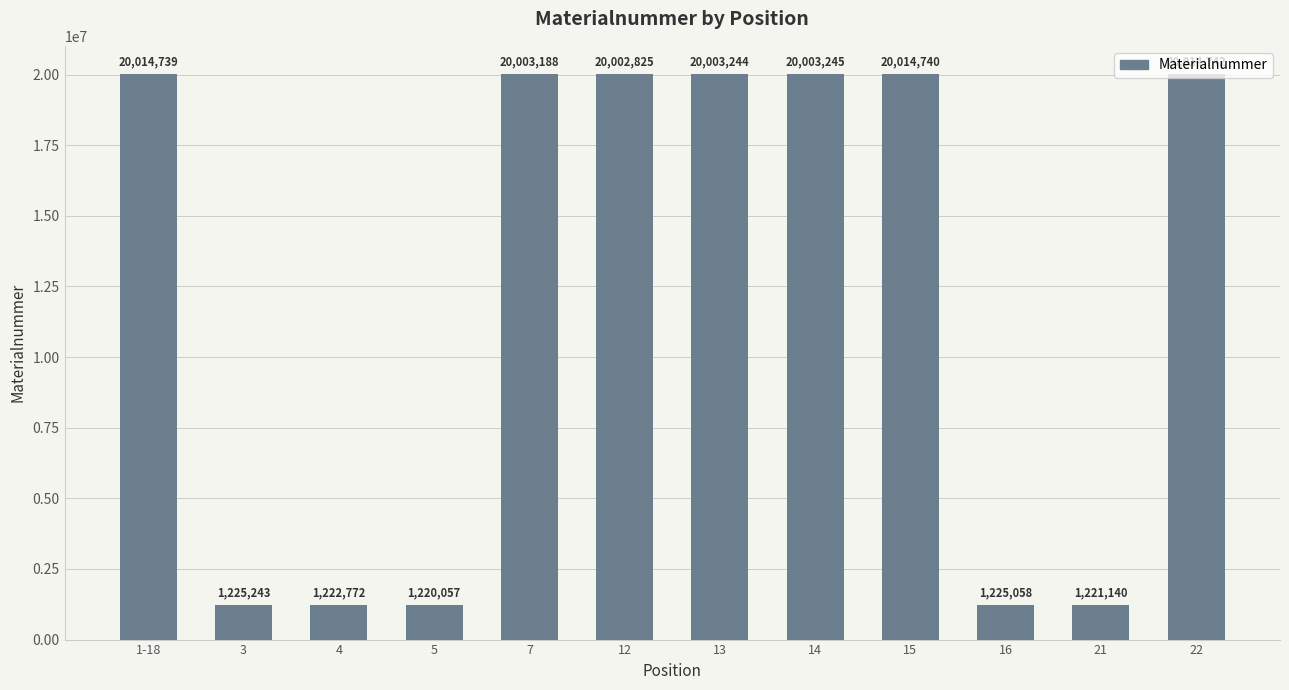

What is the ratio of the value at 16 to the value at 14?

0.1